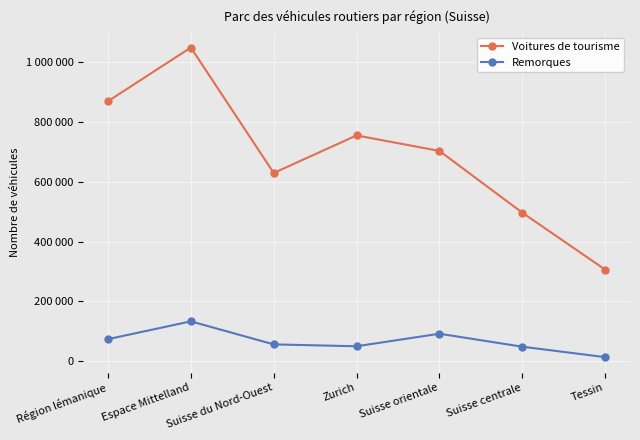

What is the sum of the Voitures de tourisme values at Suisse orientale and Suisse du Nord-Ouest?

1331513